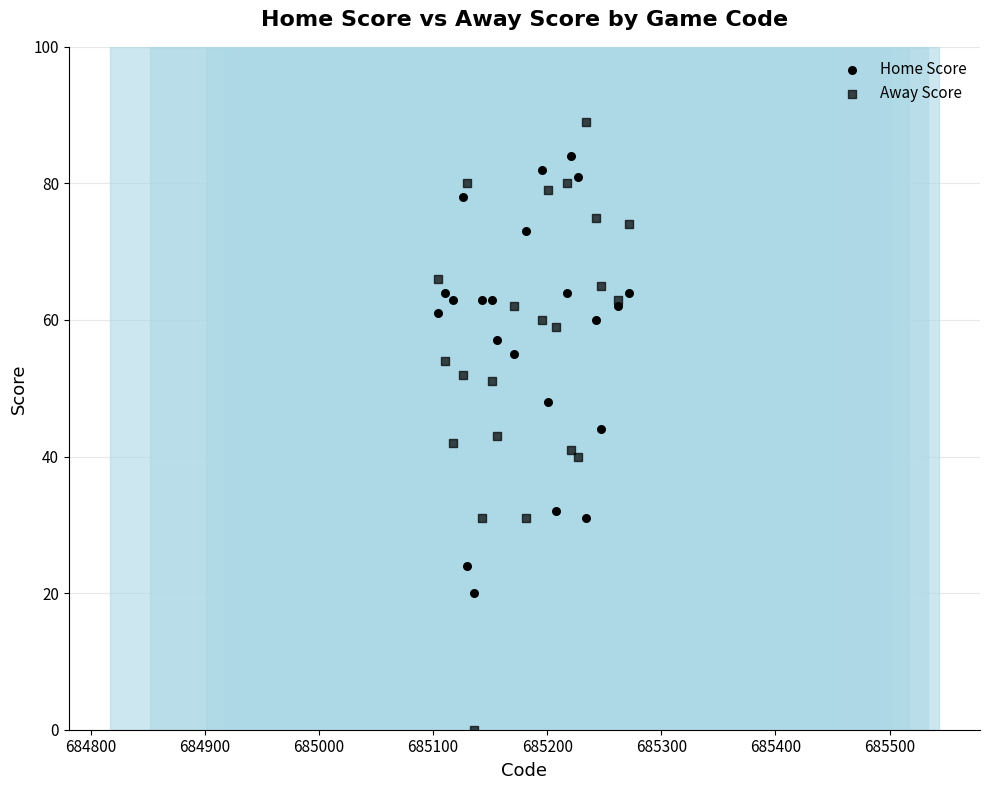

Count the number of points in this scatter plot.

44